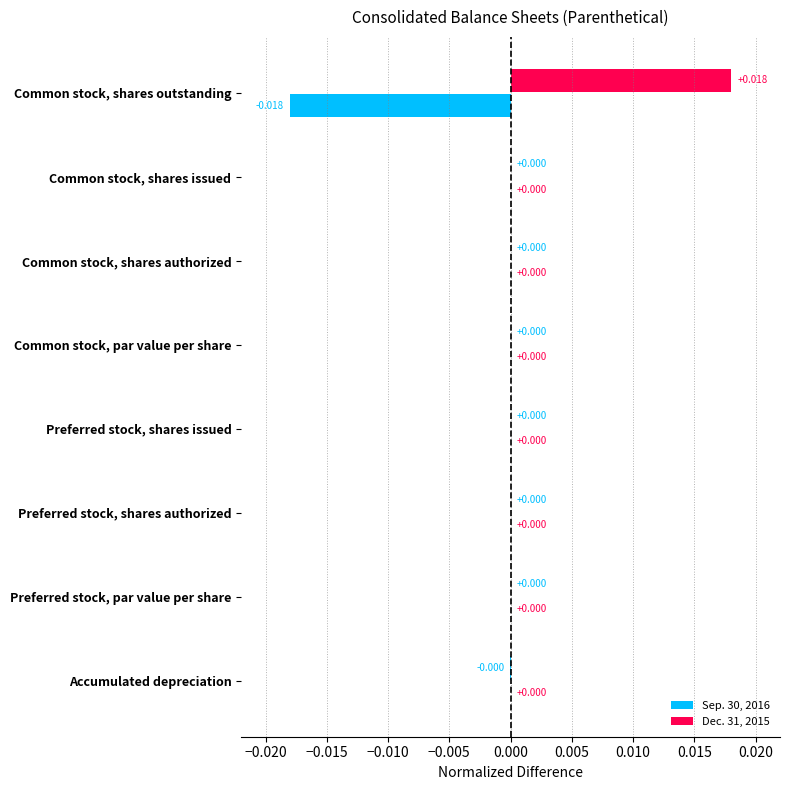

Count the number of data series in this chart.

2